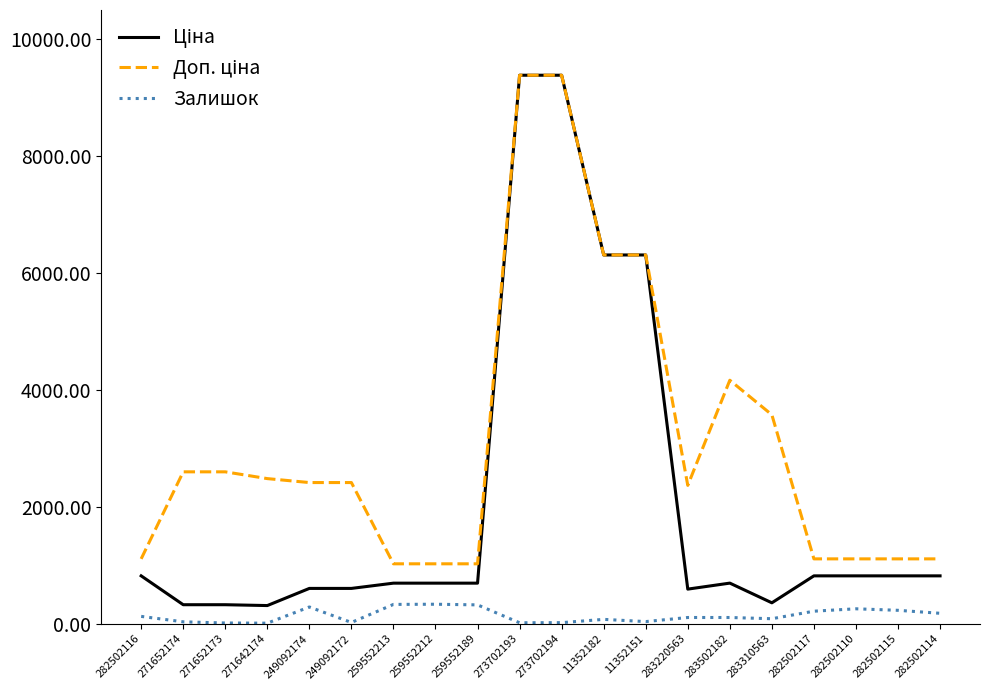

What is the greatest value displayed?

9384.0